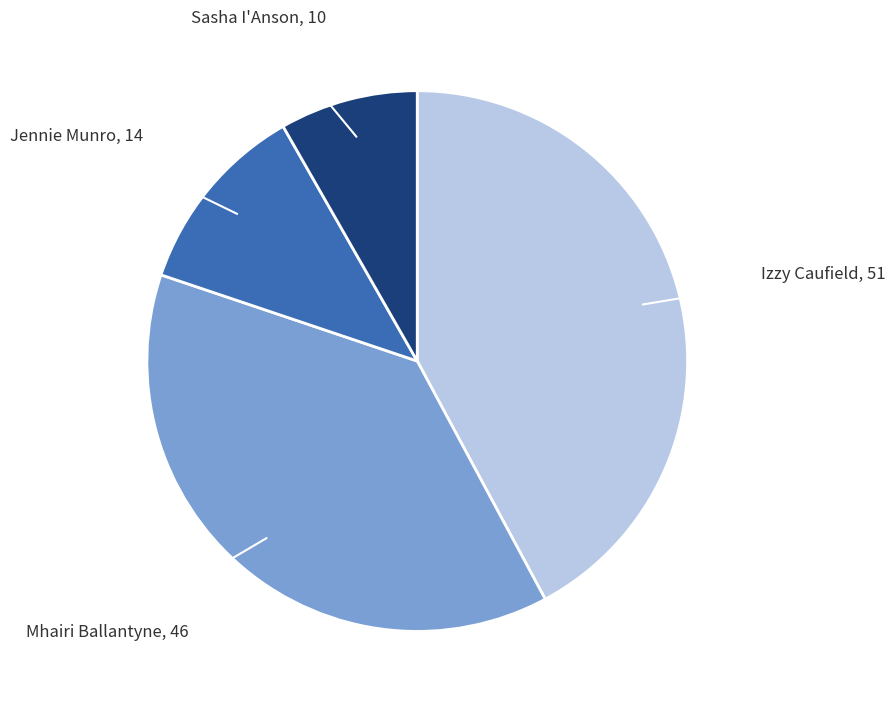

Is it true that Sasha I'Anson is 8% of the pie?

True